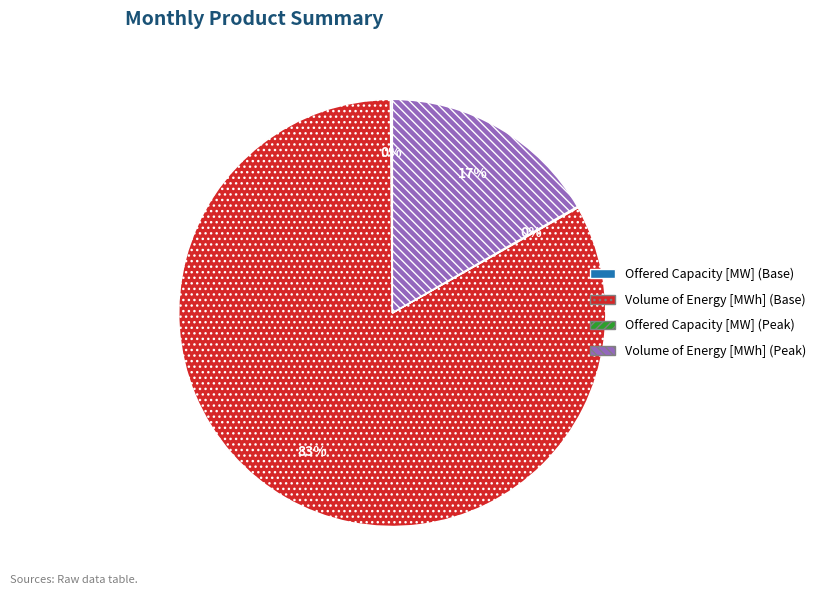

Does any single category account for the majority?

Yes